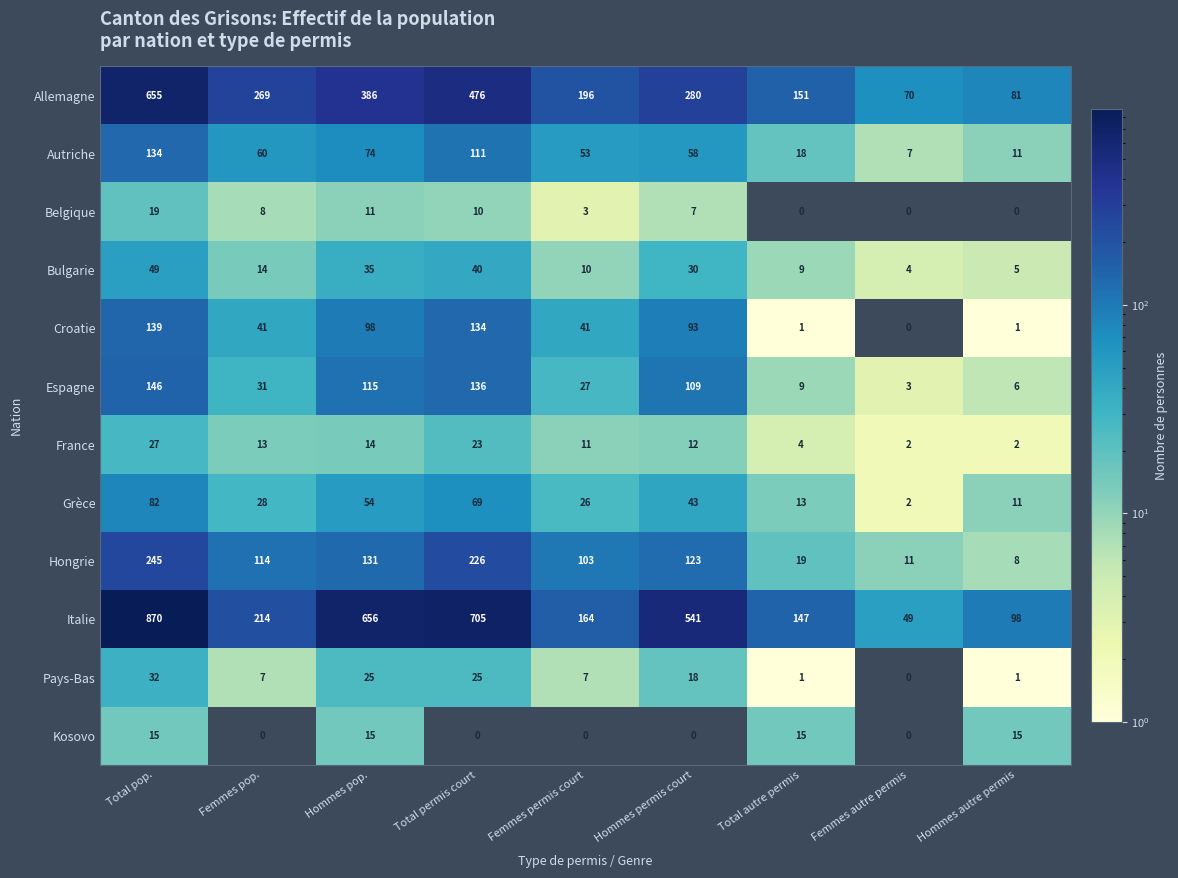

At which label is Belgique closest to 9?

Femmes pop.